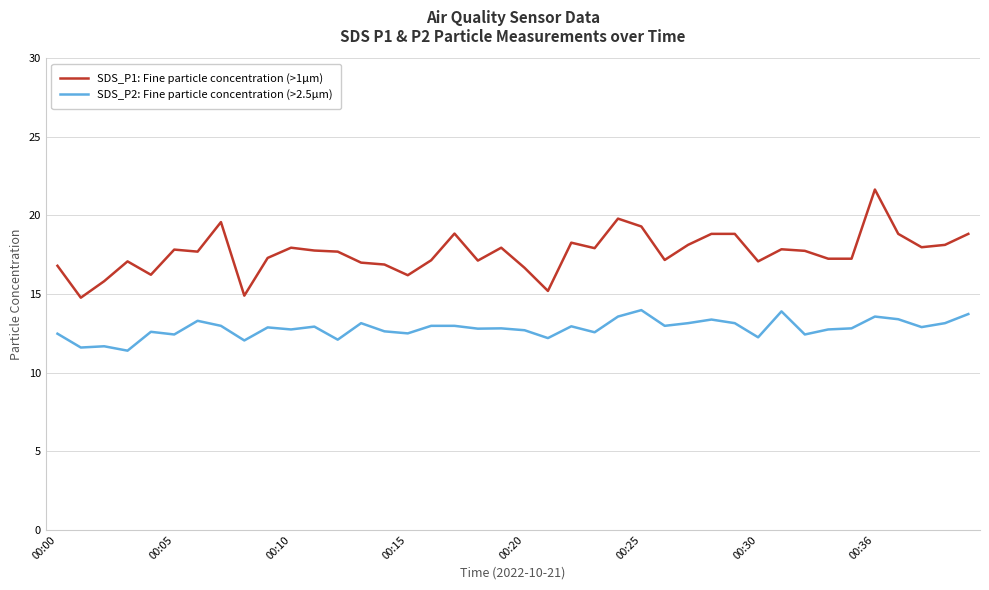

List the series in order of their peak value, highest first.

SDS_P1: Fine particle concentration (>1μm), SDS_P2: Fine particle concentration (>2.5μm)